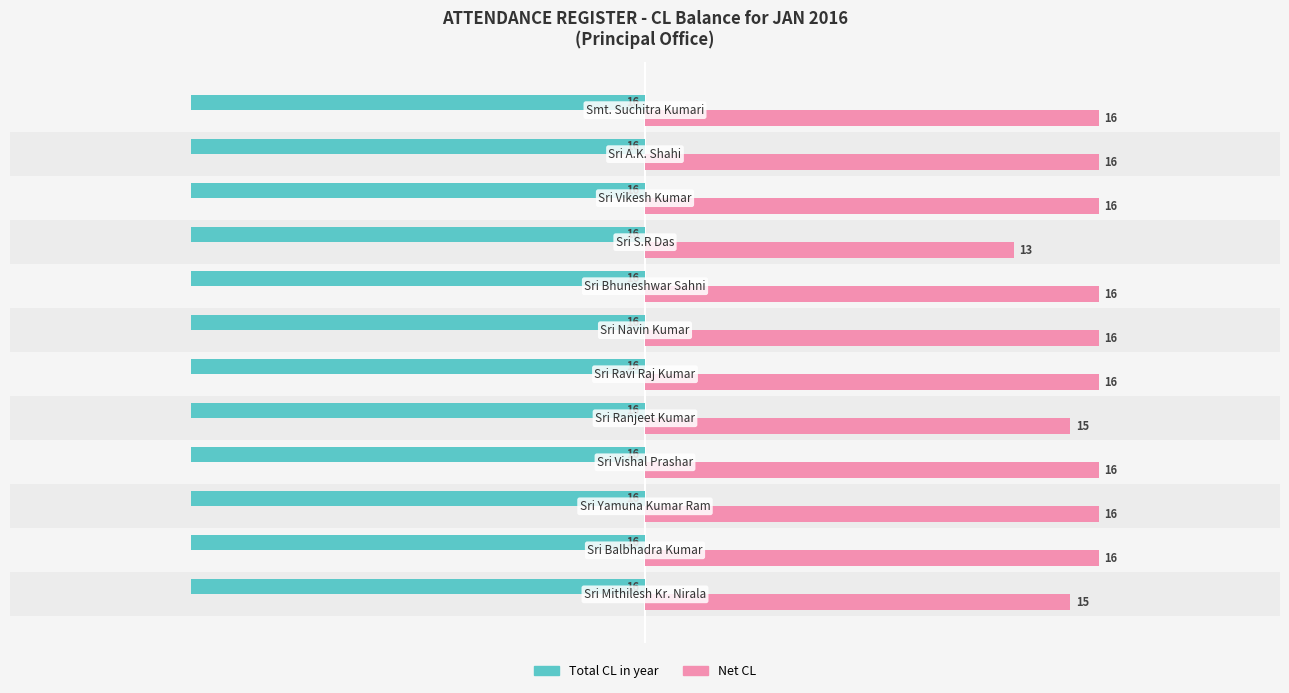

List the series in order of their overall mean, highest first.

Net CL, Total CL in year